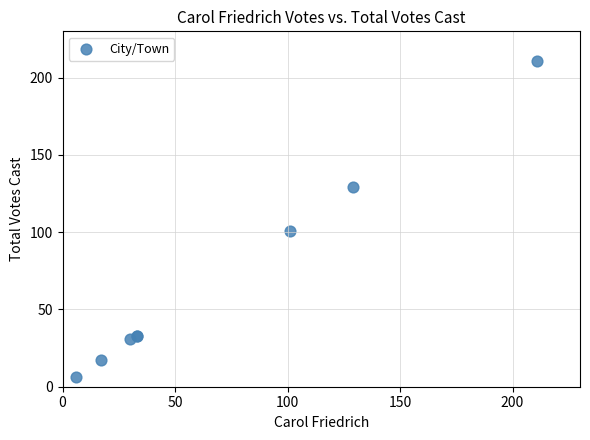

What Y value in the scatter plot is closest to 108?

101